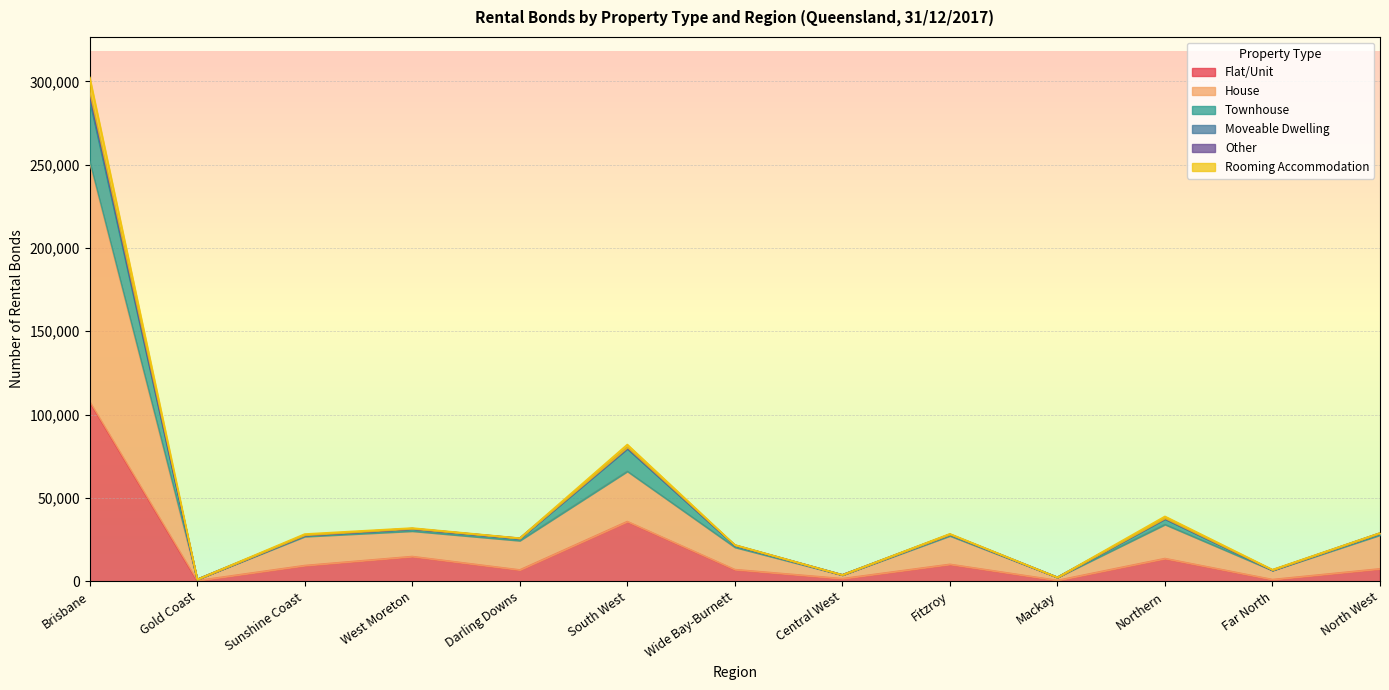

At which category is the sum across all series the highest?

Brisbane